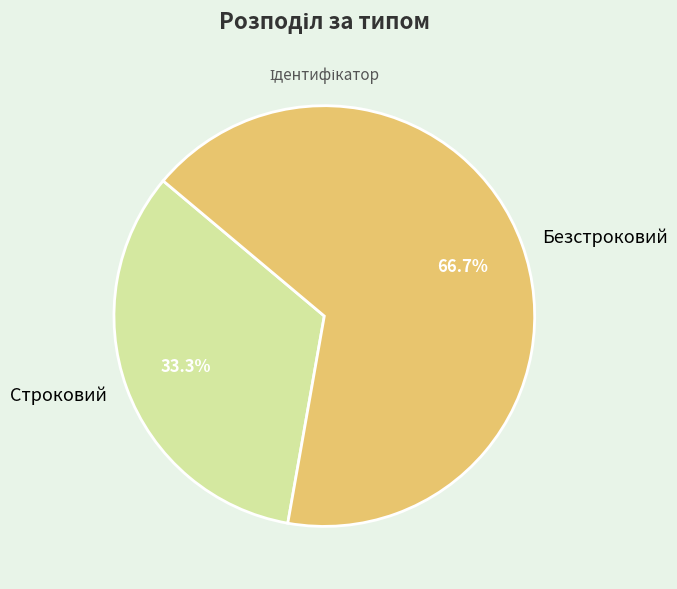

To the nearest percent, what portion does Безстроковий represent?

67%